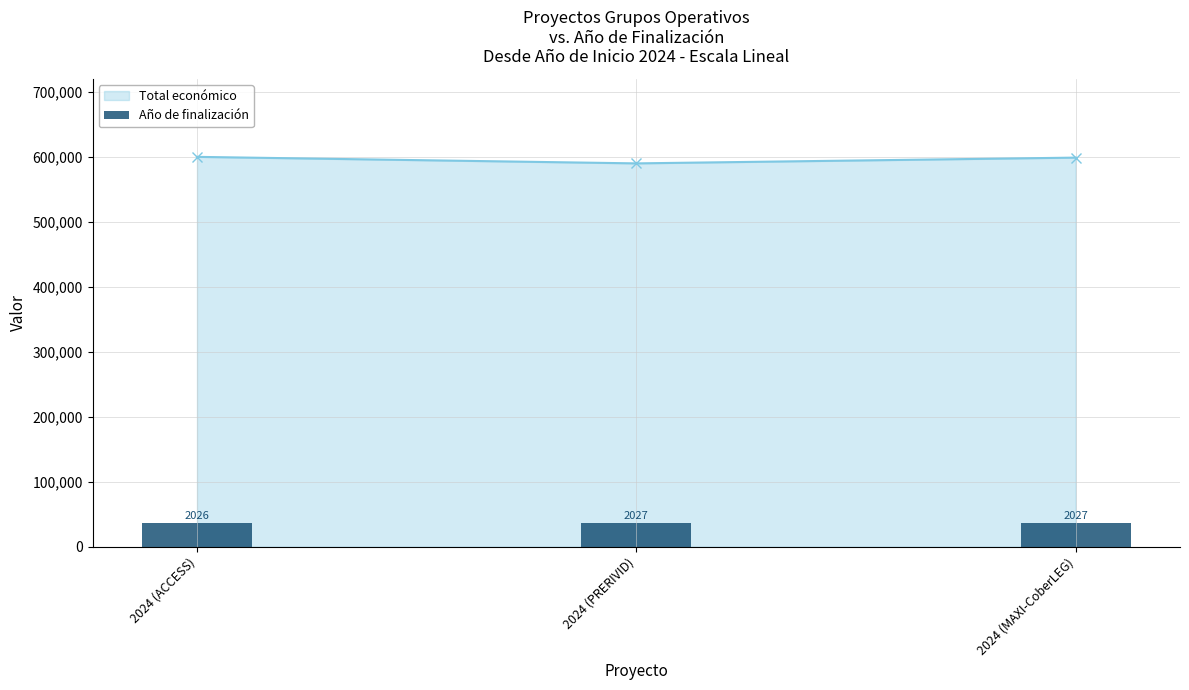

Read the value at 2024 (MAXI-CoberLEG).

35986.7